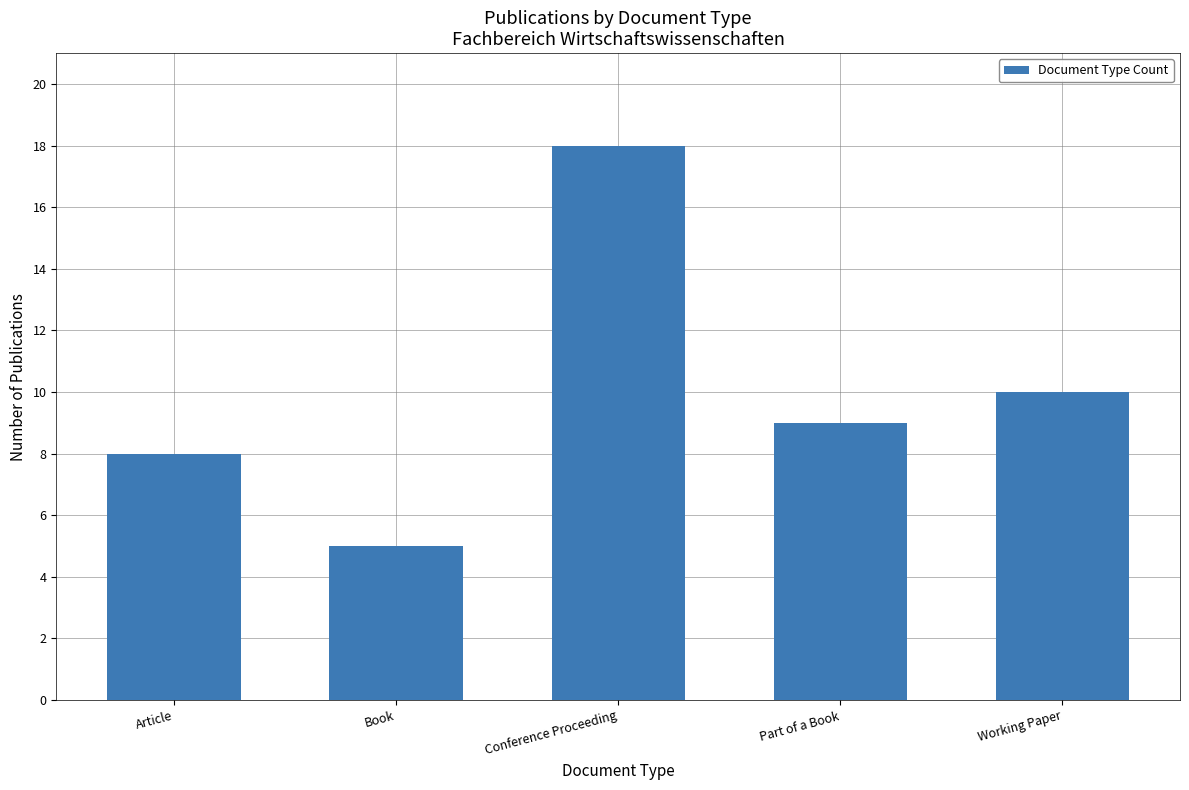

Reading left to right, list all the values displayed in this chart.

Article=8	Book=5	Conference Proceeding=18	Part of a Book=9	Working Paper=10